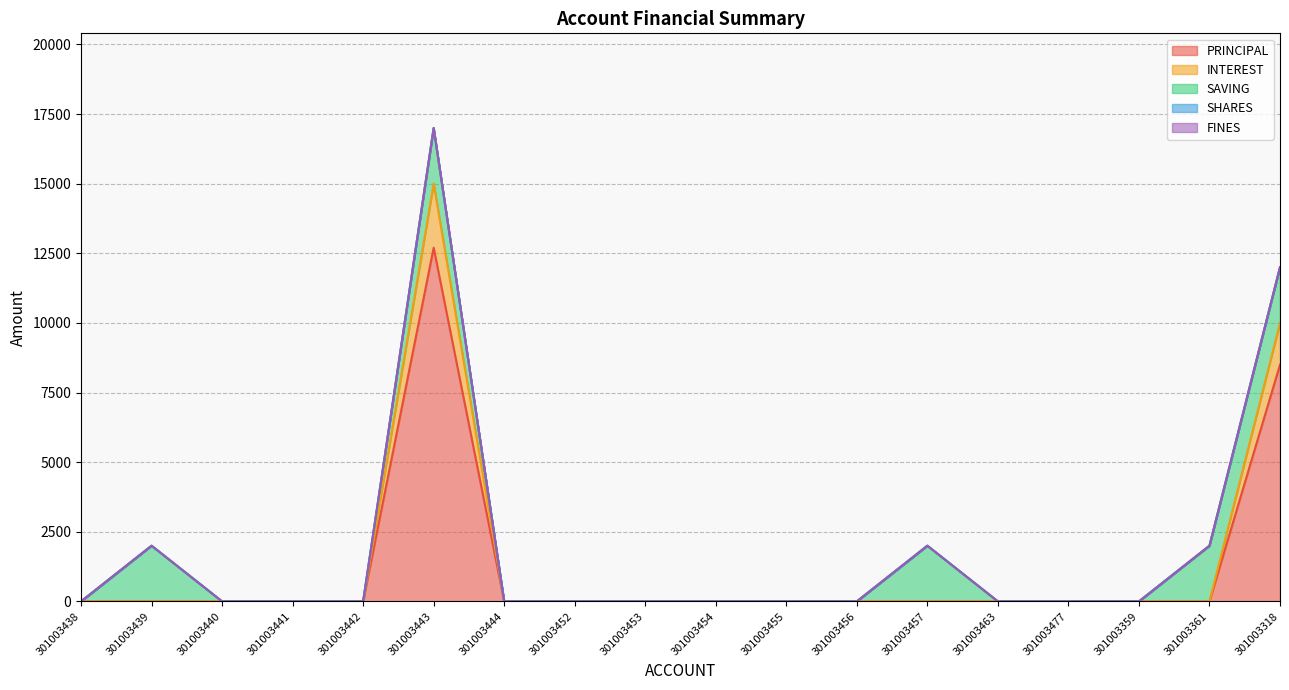

What is the label of the 11th point from the right?

301003452